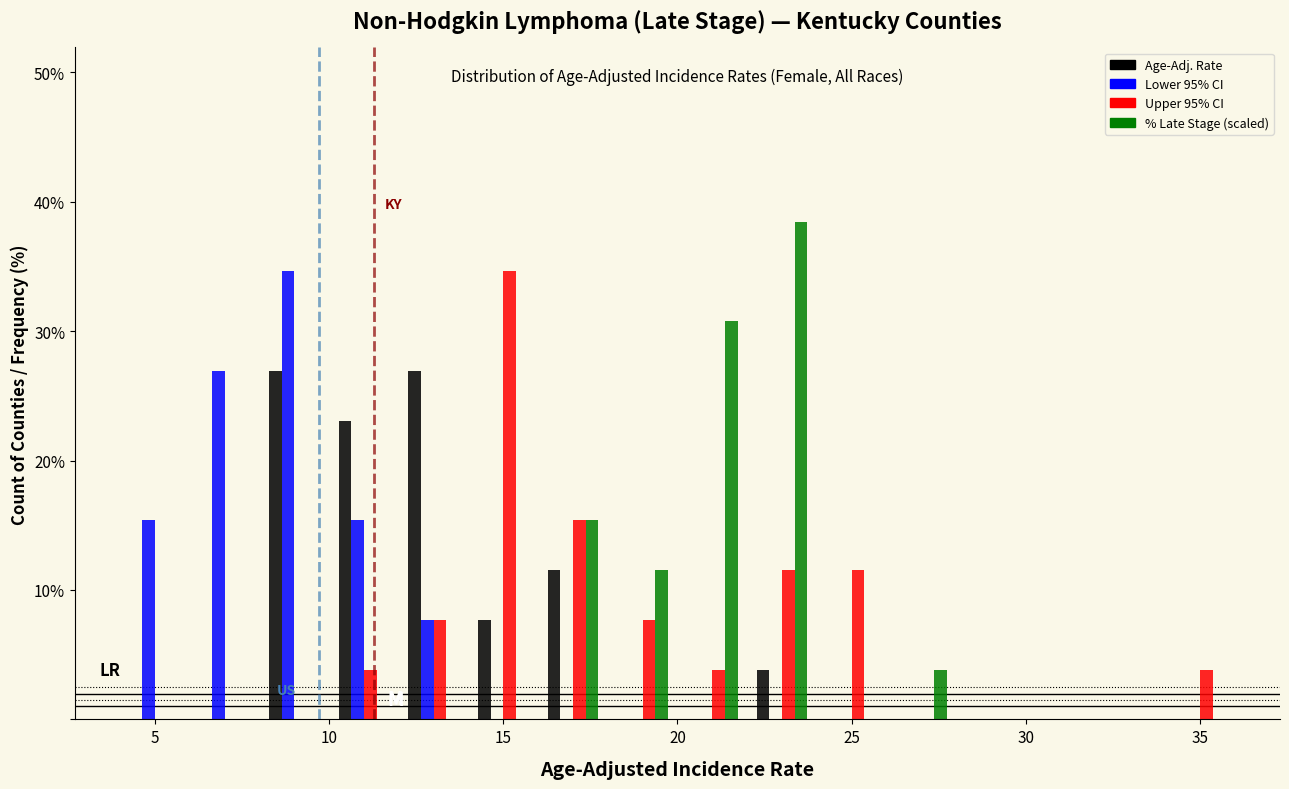

Reading left to right, transcribe this chart: for each range on the x-axis, give the height of each series' bar. The values are not printed on the chart, so give them approximately, as read against the axis.

4 to 6: Age-Adj. Rate=0	Lower 95% CI=15	Upper 95% CI=0	% Late Stage (scaled)=0
6 to 8: Age-Adj. Rate=0	Lower 95% CI=27	Upper 95% CI=0	% Late Stage (scaled)=0
8 to 10: Age-Adj. Rate=27	Lower 95% CI=35	Upper 95% CI=0	% Late Stage (scaled)=0
10 to 12: Age-Adj. Rate=23	Lower 95% CI=15	Upper 95% CI=4	% Late Stage (scaled)=0
12 to 14: Age-Adj. Rate=27	Lower 95% CI=8	Upper 95% CI=8	% Late Stage (scaled)=0
14 to 16: Age-Adj. Rate=8	Lower 95% CI=0	Upper 95% CI=35	% Late Stage (scaled)=0
16 to 18: Age-Adj. Rate=12	Lower 95% CI=0	Upper 95% CI=15	% Late Stage (scaled)=15
18 to 20: Age-Adj. Rate=0	Lower 95% CI=0	Upper 95% CI=8	% Late Stage (scaled)=12
20 to 22: Age-Adj. Rate=0	Lower 95% CI=0	Upper 95% CI=4	% Late Stage (scaled)=31
22 to 24: Age-Adj. Rate=4	Lower 95% CI=0	Upper 95% CI=12	% Late Stage (scaled)=38
24 to 26: Age-Adj. Rate=0	Lower 95% CI=0	Upper 95% CI=12	% Late Stage (scaled)=0
26 to 28: Age-Adj. Rate=0	Lower 95% CI=0	Upper 95% CI=0	% Late Stage (scaled)=4
28 to 30: Age-Adj. Rate=0	Lower 95% CI=0	Upper 95% CI=0	% Late Stage (scaled)=0
30 to 32: Age-Adj. Rate=0	Lower 95% CI=0	Upper 95% CI=0	% Late Stage (scaled)=0
32 to 34: Age-Adj. Rate=0	Lower 95% CI=0	Upper 95% CI=0	% Late Stage (scaled)=0
34 to 36: Age-Adj. Rate=0	Lower 95% CI=0	Upper 95% CI=4	% Late Stage (scaled)=0